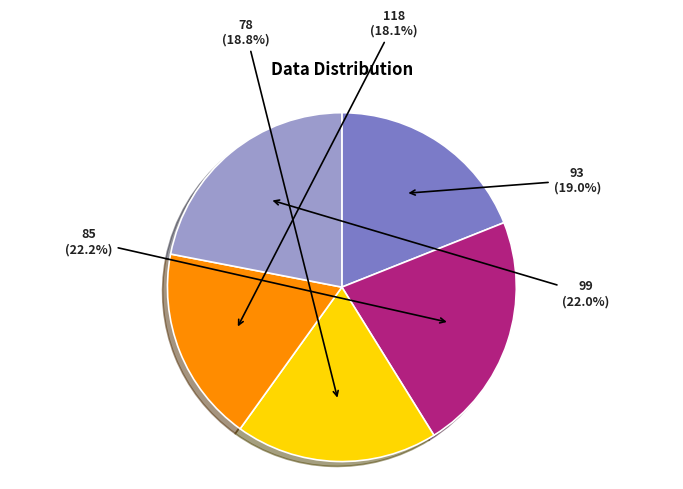

Is there a majority slice in this chart?

No